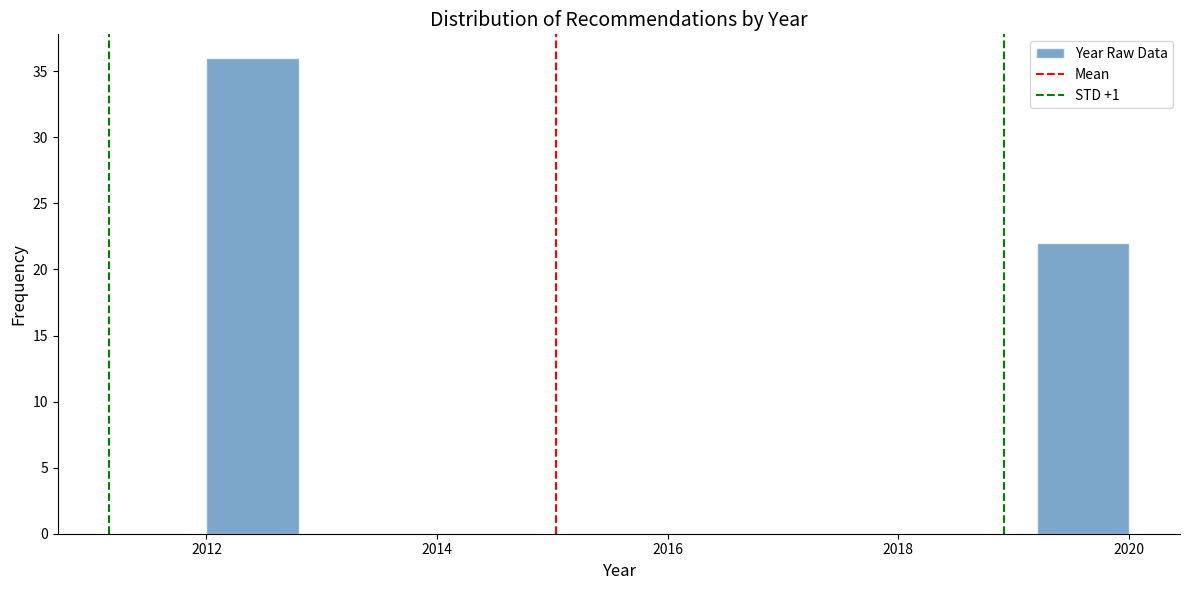

Reading left to right, transcribe this chart: for each bar, give the range it covers on the x-axis and its height. The values are not printed on the chart, so give them approximately, as read against the axis.

2012.0 to 2012.8: 36
2012.8 to 2013.6: 0
2013.6 to 2014.4: 0
2014.4 to 2015.2: 0
2015.2 to 2016.0: 0
2016.0 to 2016.8: 0
2016.8 to 2017.6: 0
2017.6 to 2018.4: 0
2018.4 to 2019.2: 0
2019.2 to 2020.0: 22